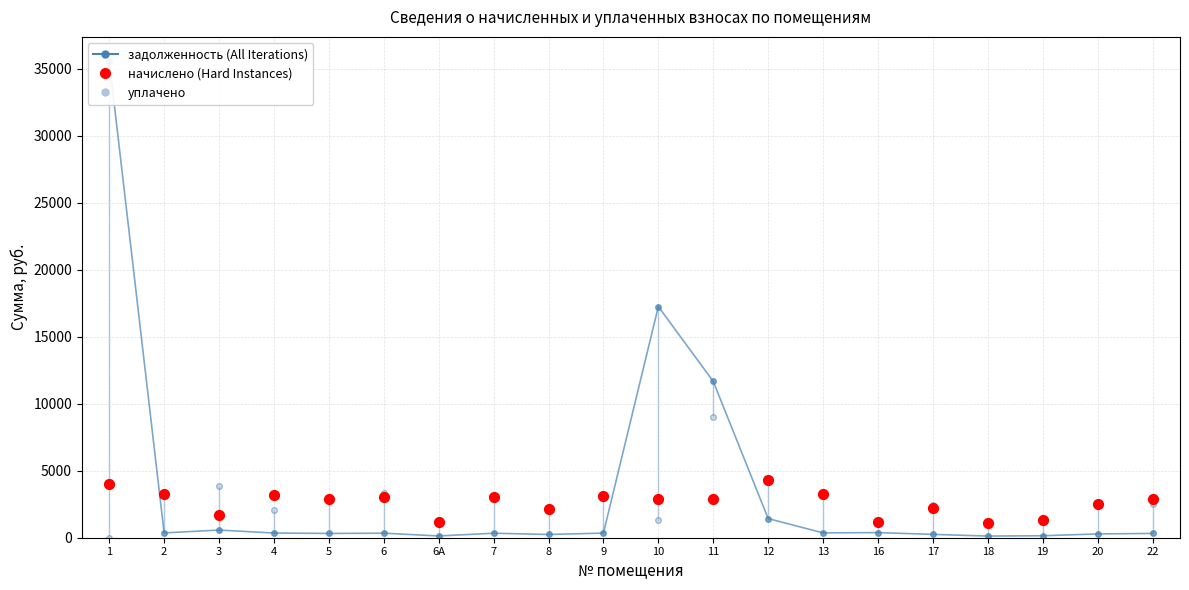

At which category is the sum across all series the highest?

1